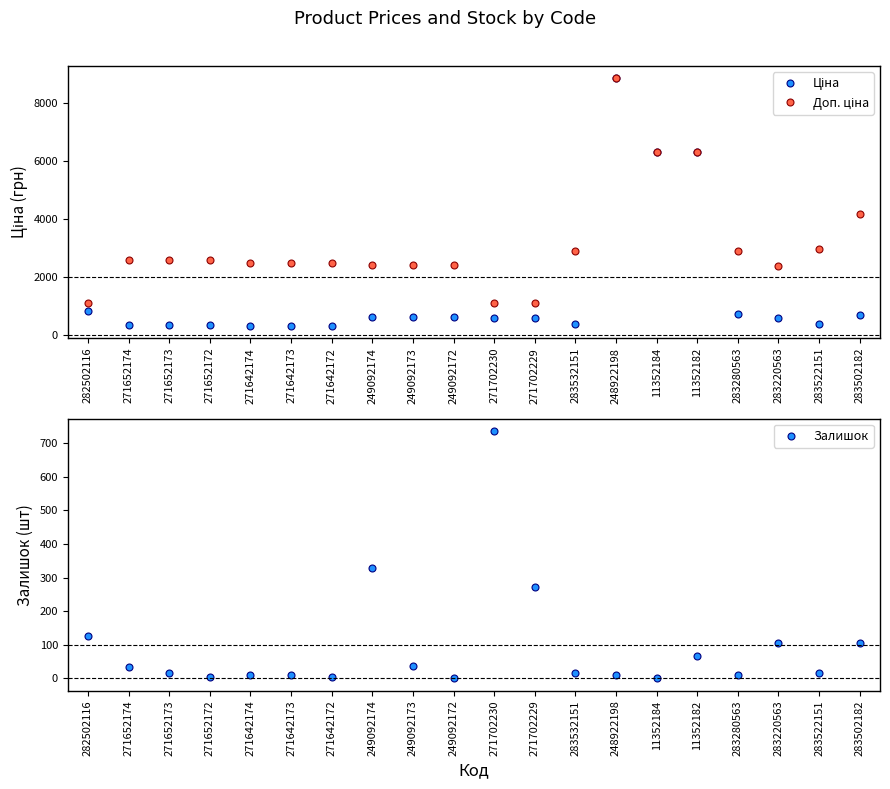

True or false: Залишок has more than 1 interior local peaks.

True